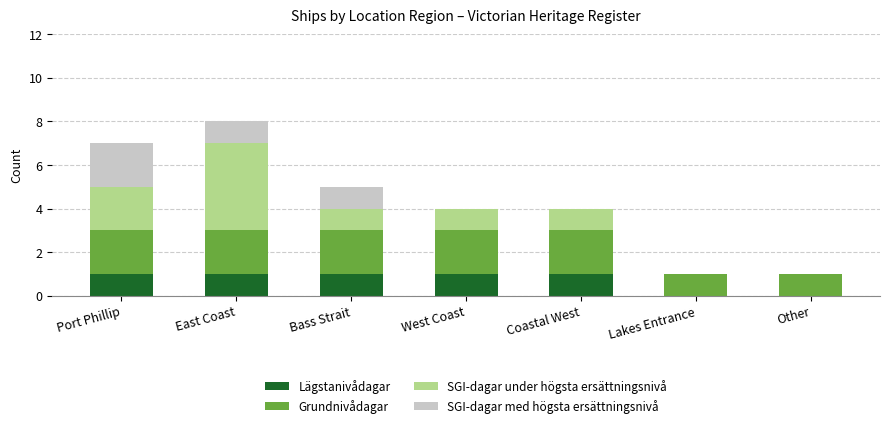

Reading left to right, what are the values for Lägstanivådagar?

Port Phillip=1	East Coast=1	Bass Strait=1	West Coast=1	Coastal West=1	Lakes Entrance=0	Other=0